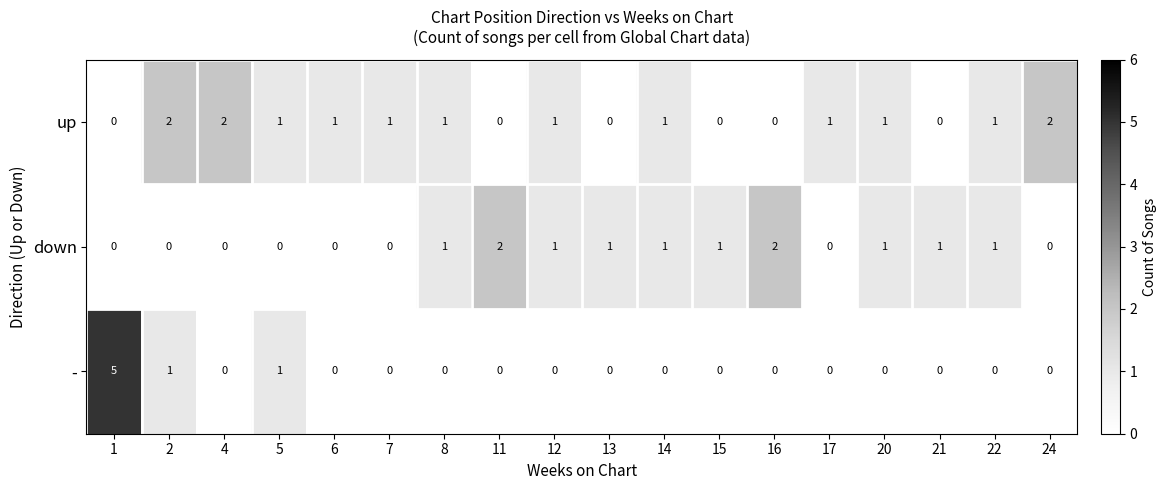

List the series in order of their overall mean, lowest first.

-, down, up